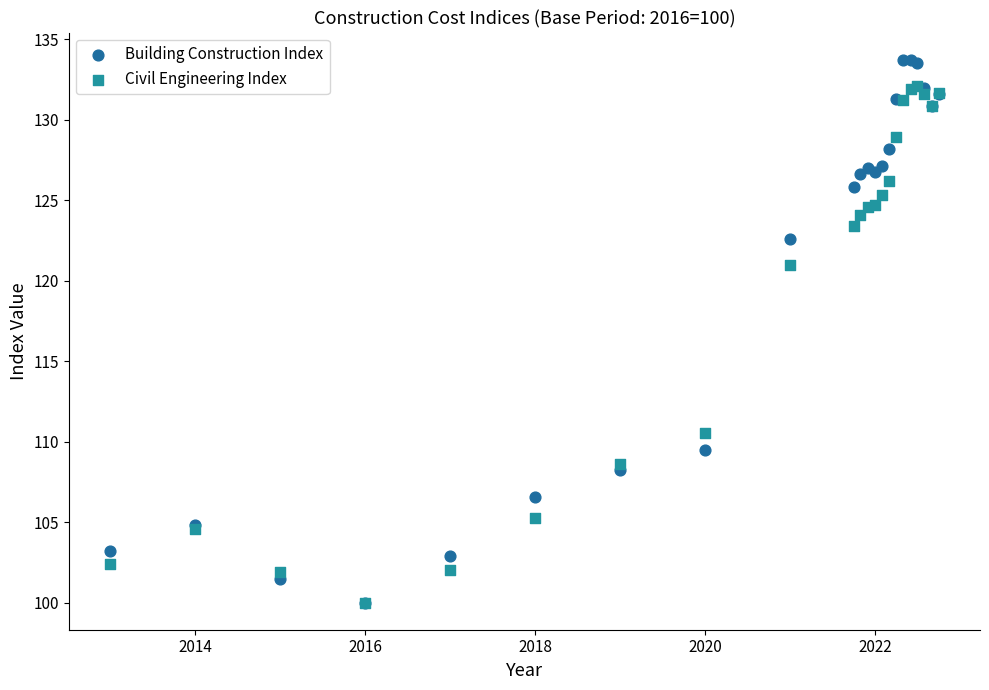

Across all series, what Y value is closest to 116?

121.0